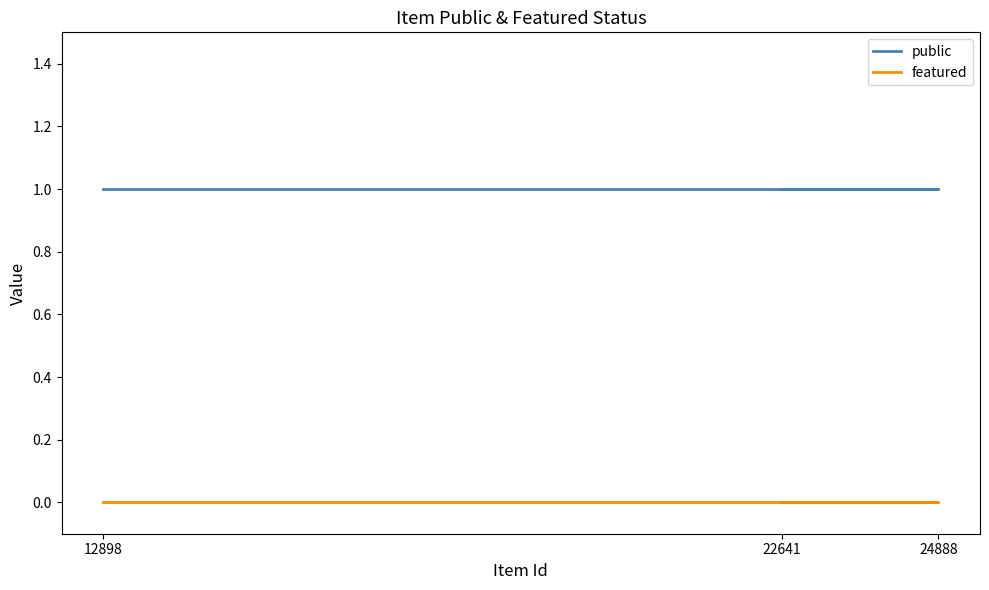

Which series has the largest total across all categories?

public